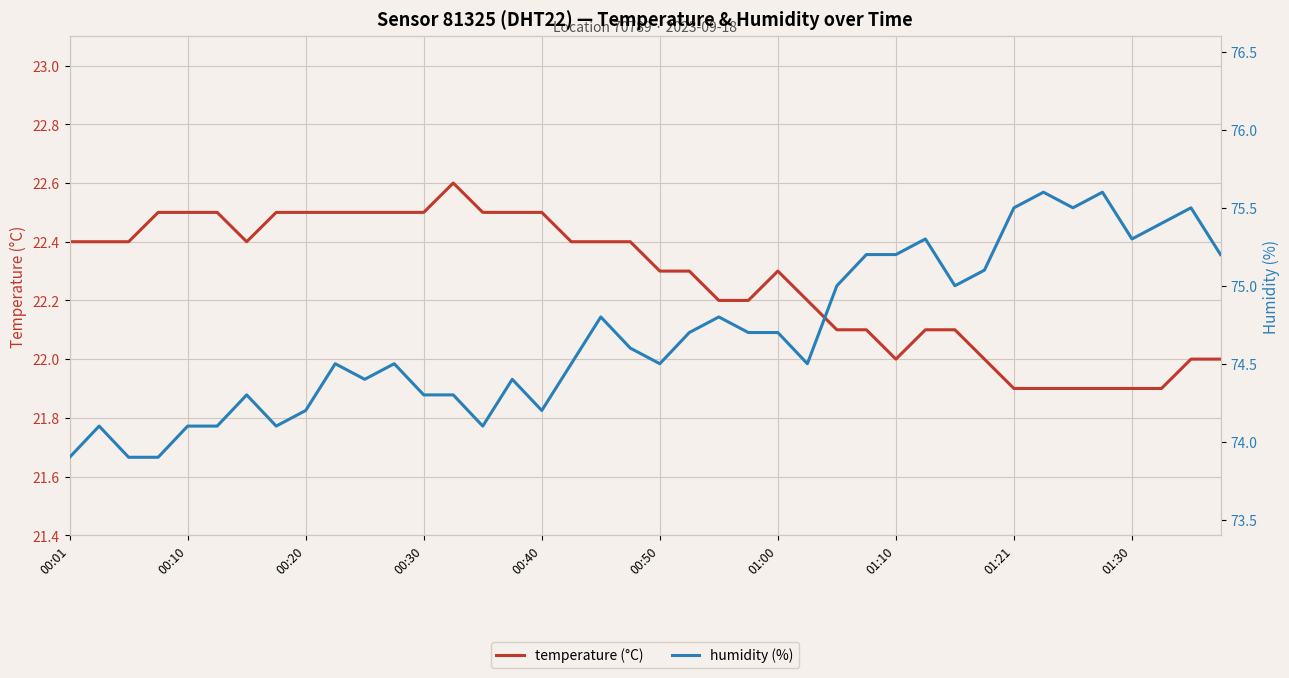

Where does the temperature (°C) series first go above 22?

00:01